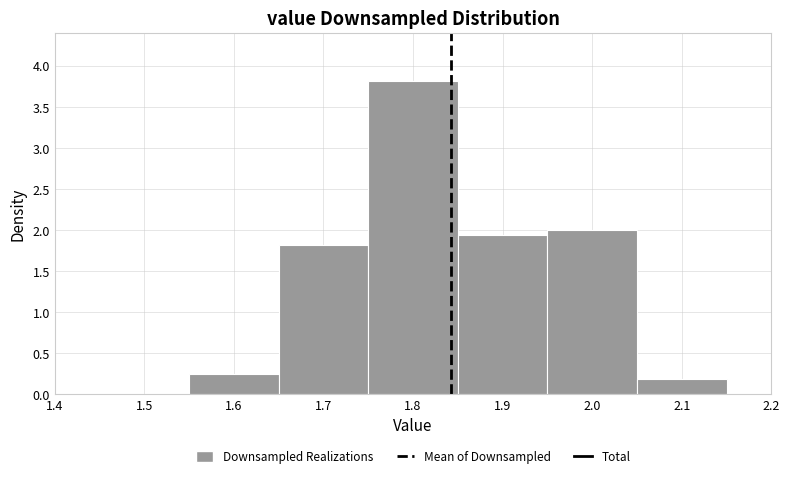

Reading left to right, list every bar in this chart as the range it spans on the x-axis followed by its height. The values are not printed on the chart, so give them approximately, as read against the axis.

1.45 to 1.55: 0
1.55 to 1.65: 0.25
1.65 to 1.75: 1.80
1.75 to 1.85: 3.80
1.85 to 1.95: 1.95
1.95 to 2.05: 2.00
2.05 to 2.15: 0.20